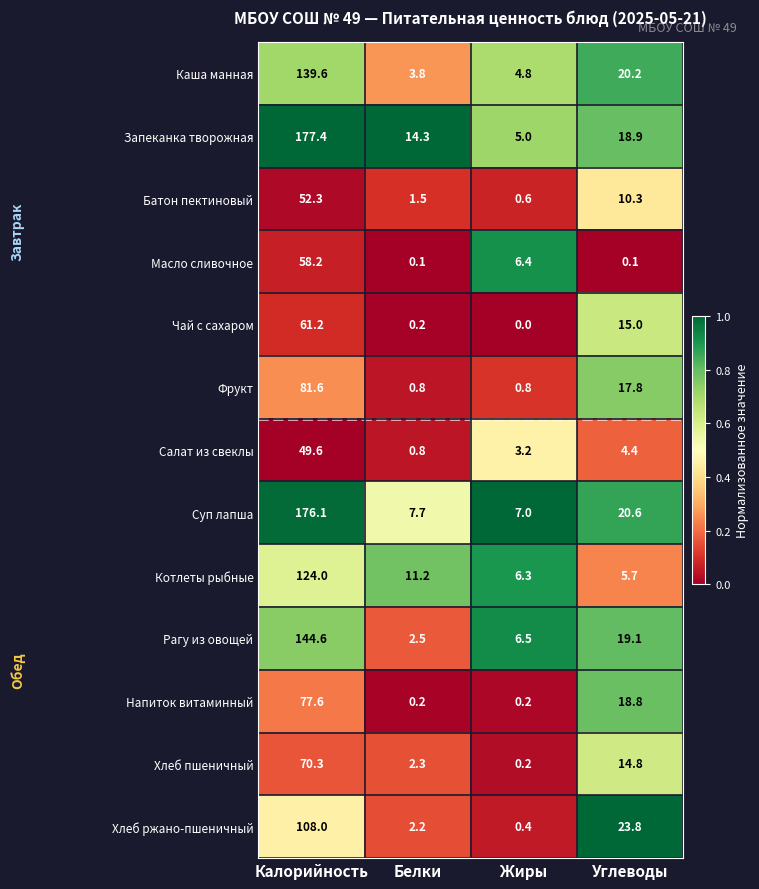

Which series changed the most between Калорийность and Жиры?

Запеканка творожная